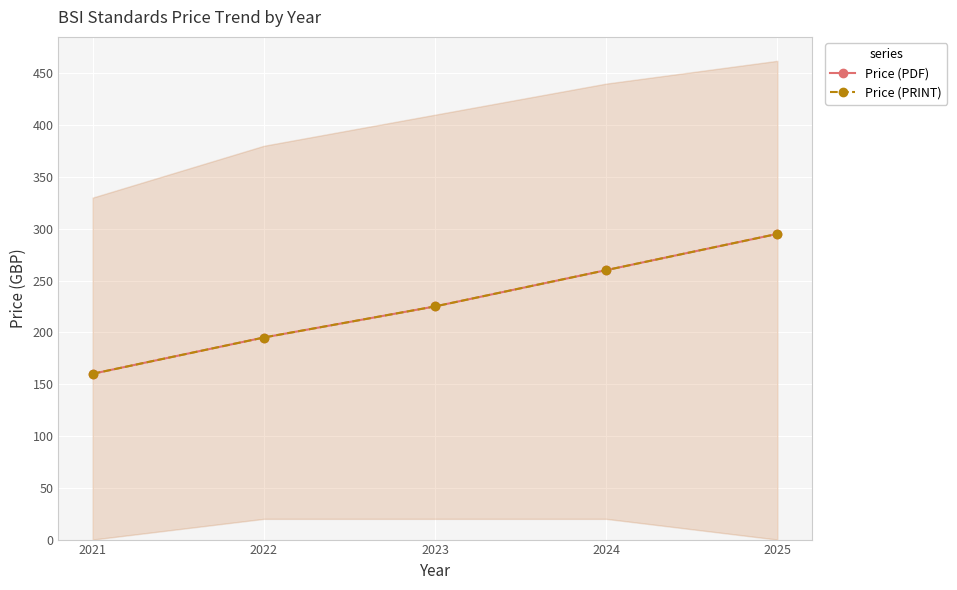

The value of Price (PRINT) at 2023 is 225. True or false?

True